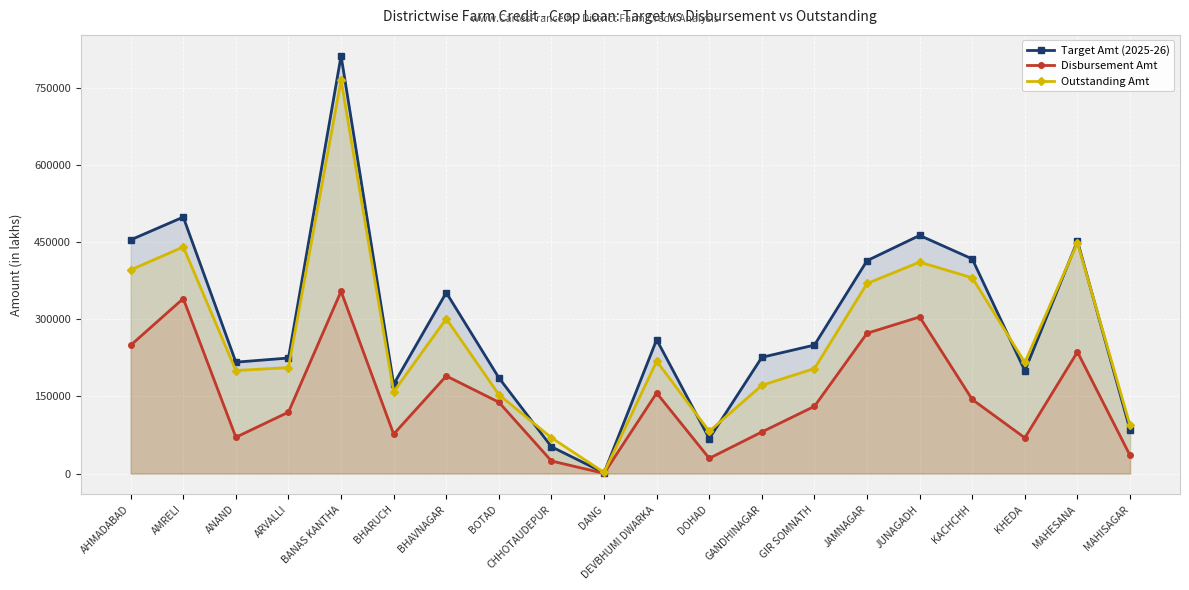

True or false: Disbursement Amt and Target Amt (2025-26) cross at least once.

False